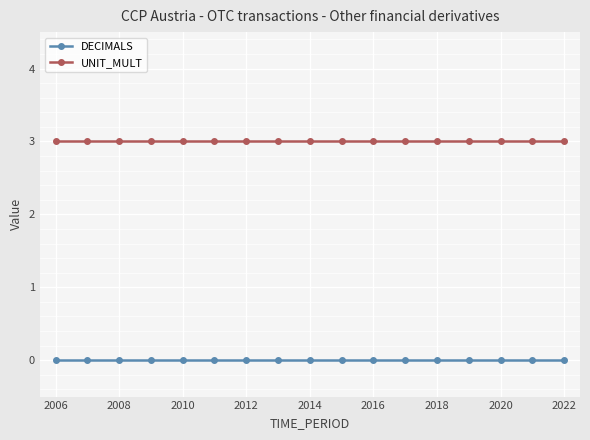

True or false: UNIT_MULT and DECIMALS cross at least once.

False